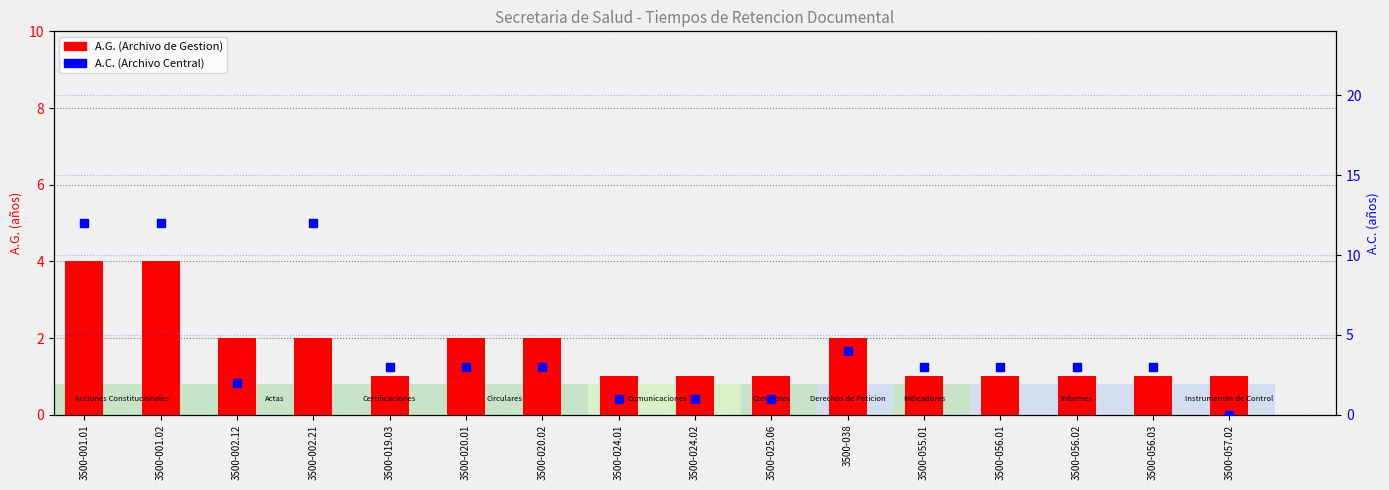

What is the label of the 14th bar from the left?

3500-056.02